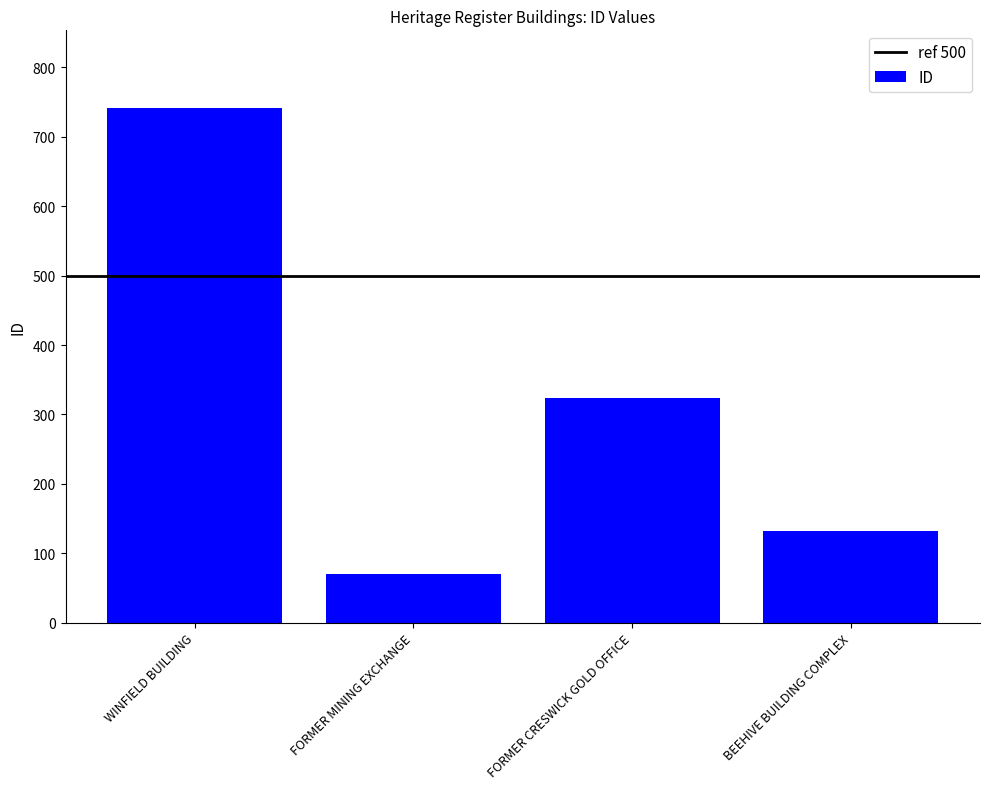

Does the chart contain stacked bars?

No